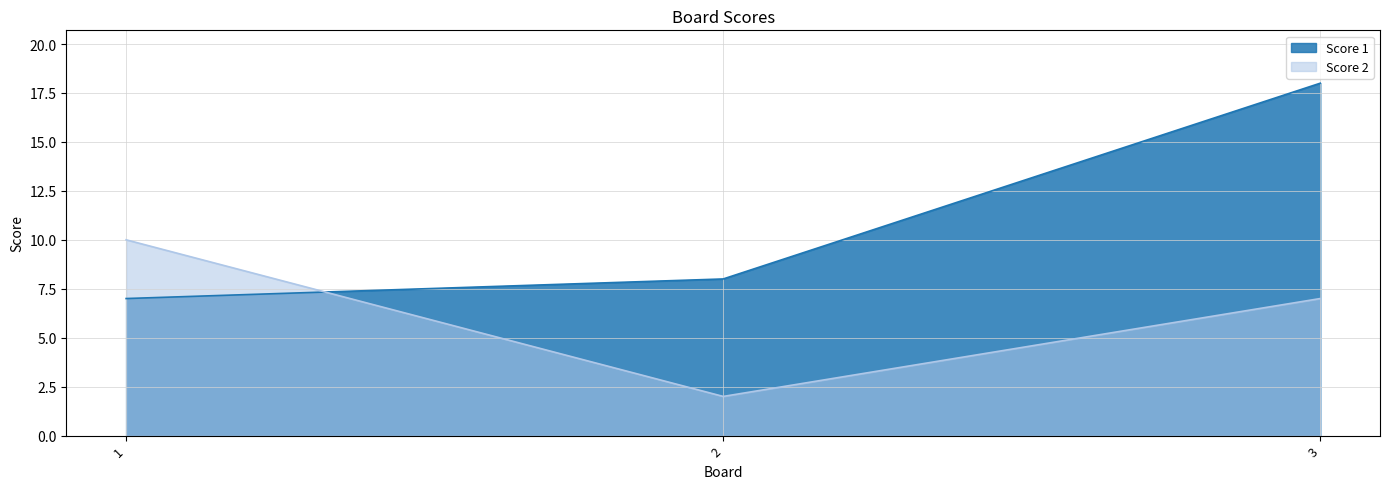

What is the sum of the Score 1 values at 3 and 2?

26